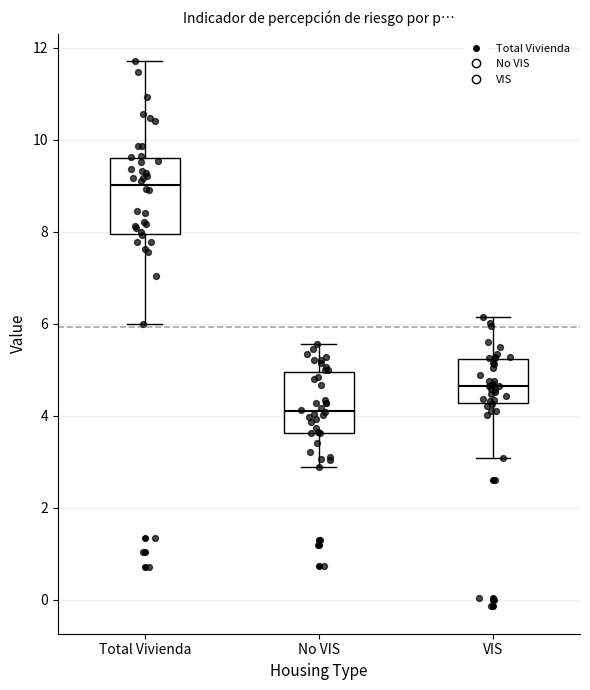

Reading left to right, transcribe this box plot: for each box, give where its median line is, the range the box spans, and where its two whiskers end, as read against the y-axis. The values are not printed on the chart, so give them approximately, as read against the axis.

Total Vivienda: median 9.0, box 8.0 to 9.6, whiskers 6.0 to 11.8
No VIS: median 4.2, box 3.6 to 5.0, whiskers 2.8 to 5.6
VIS: median 4.6, box 4.2 to 5.2, whiskers 3.0 to 6.2